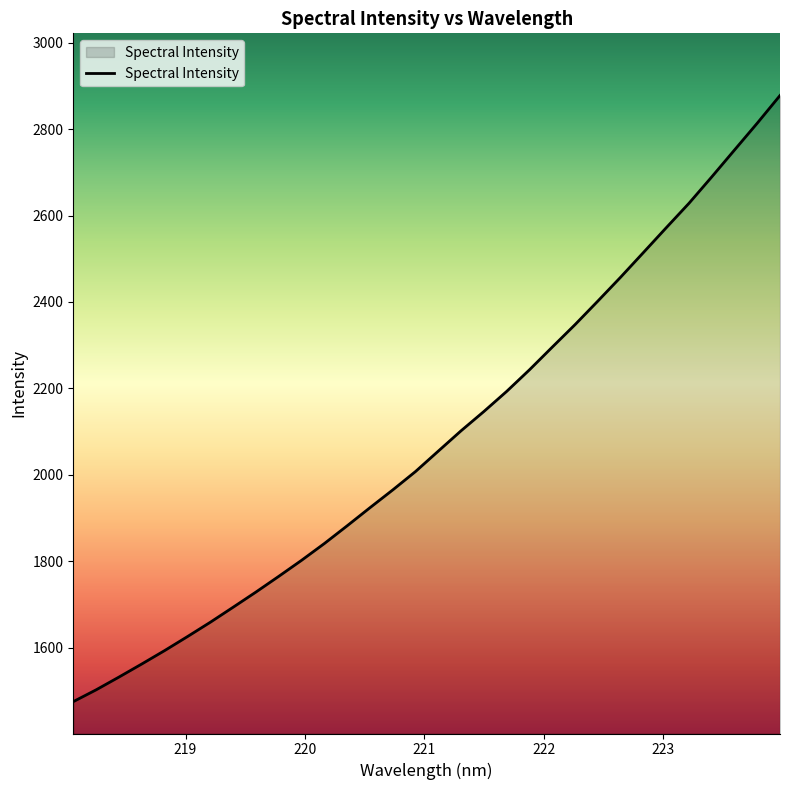

What is the maximum value shown in the chart?

2877.7